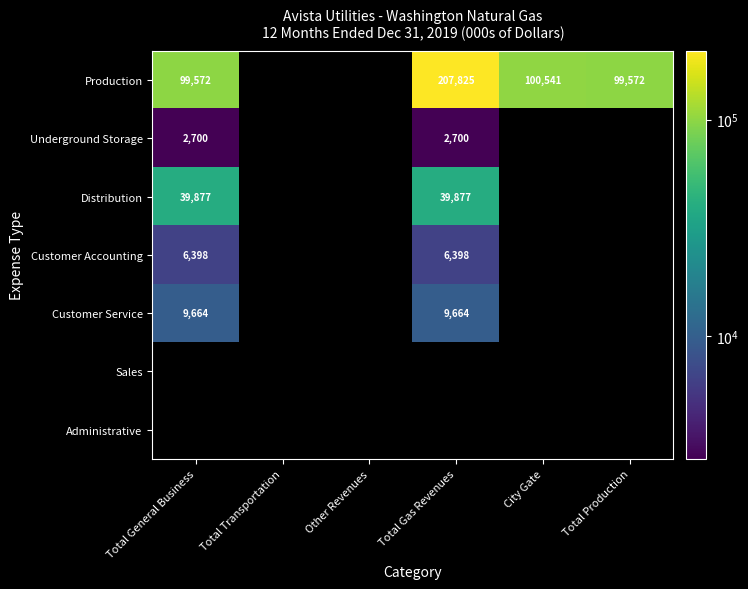

True or false: Production has a value of 55233 at City Gate.

False